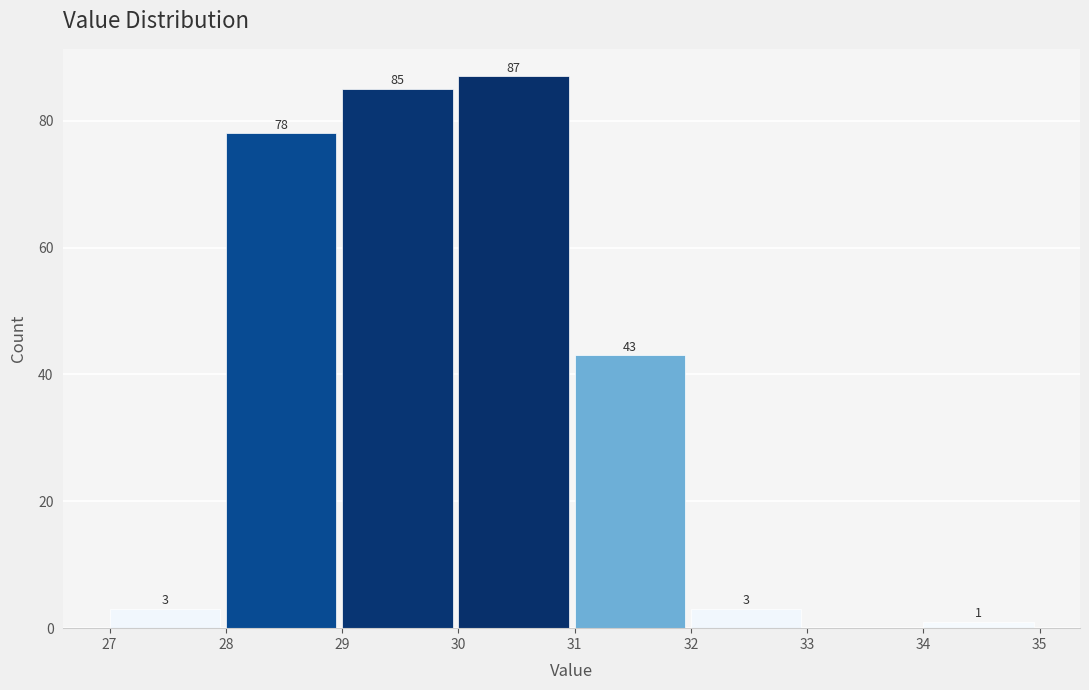

Over which range of the x-axis is the bar tallest?

30 to 31